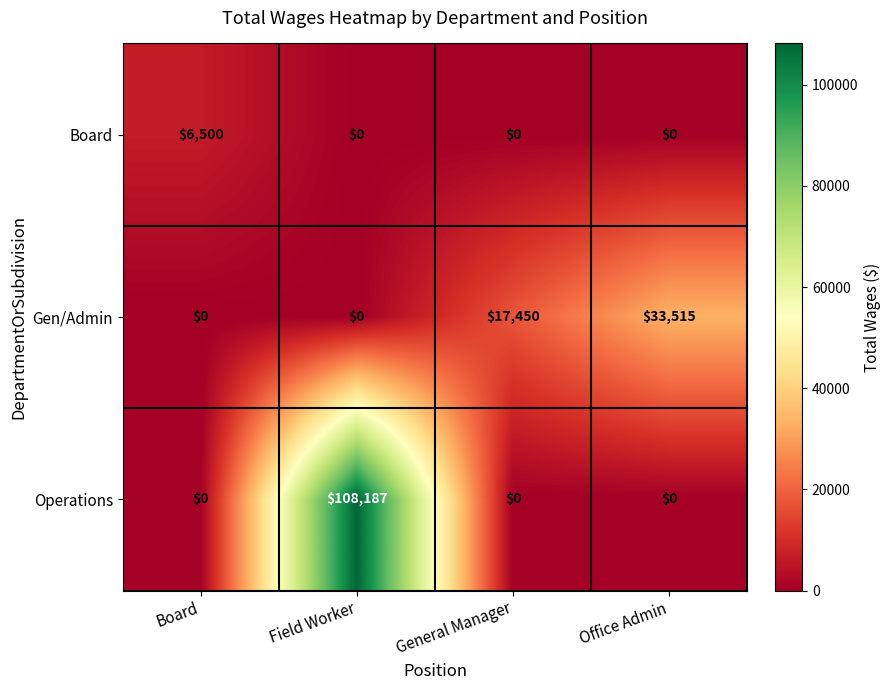

How many data points does each series have?

4